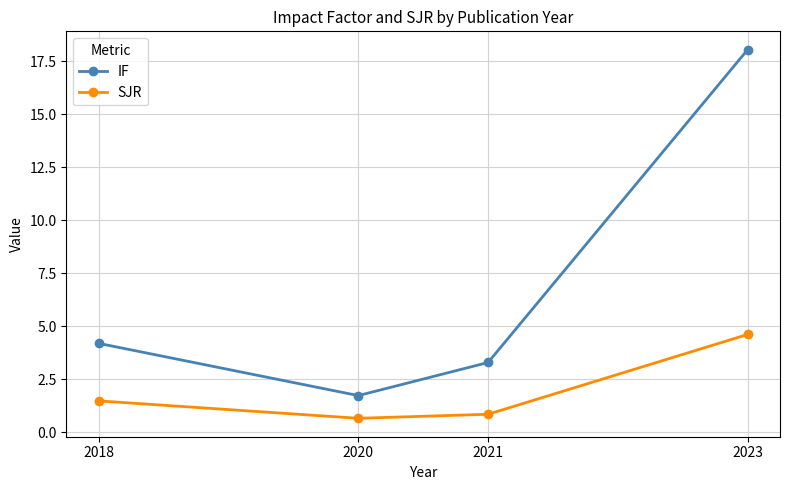

Which category has the lowest value in the IF series?

2020